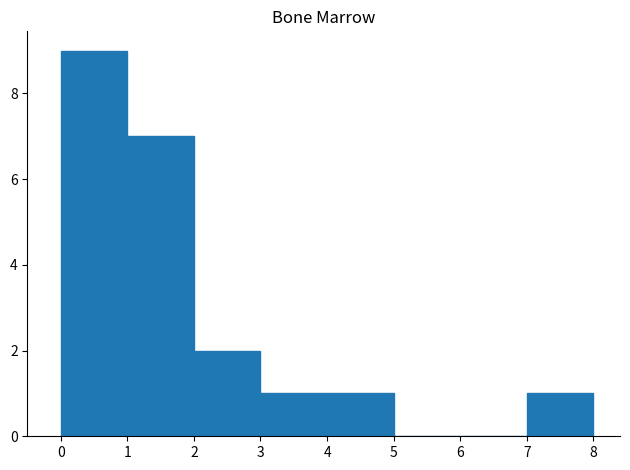

Over which range of the x-axis is the bar tallest?

0 to 1